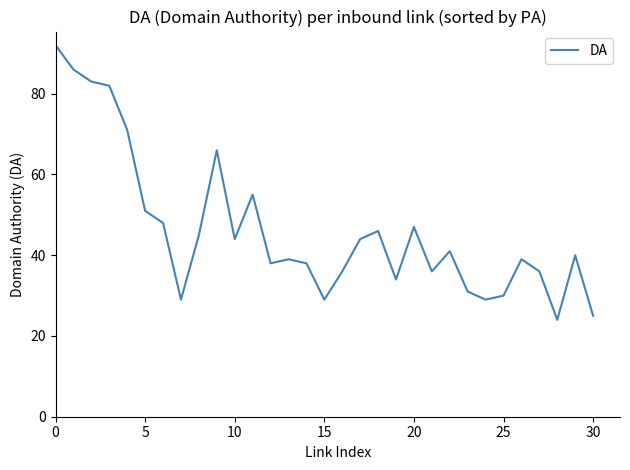

What is the greatest value displayed?

92